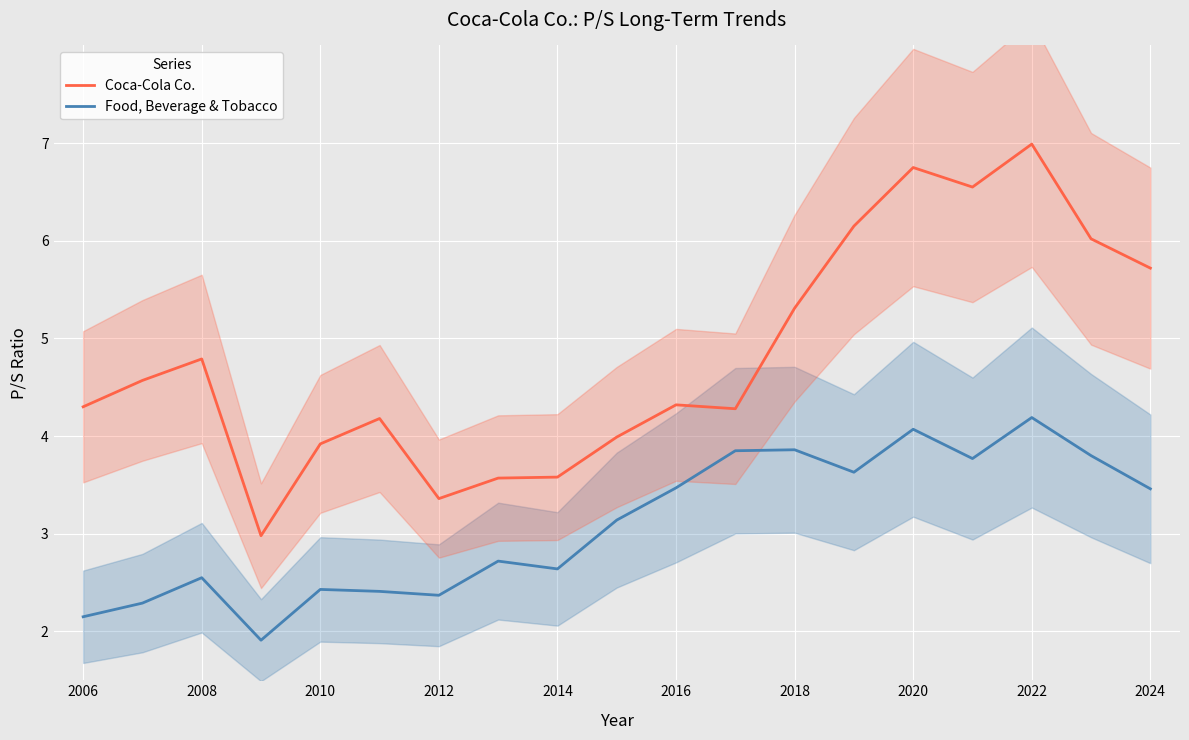

How many interior local peaks does the Coca-Cola Co. series have?

5